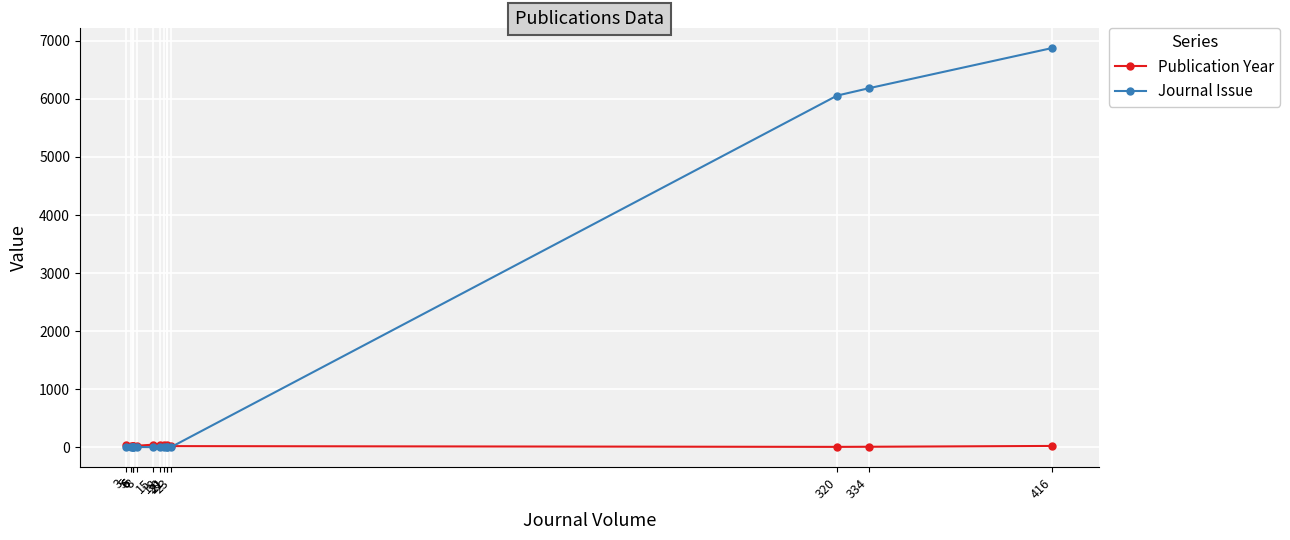

Which has a higher value, 18 or 6?

18